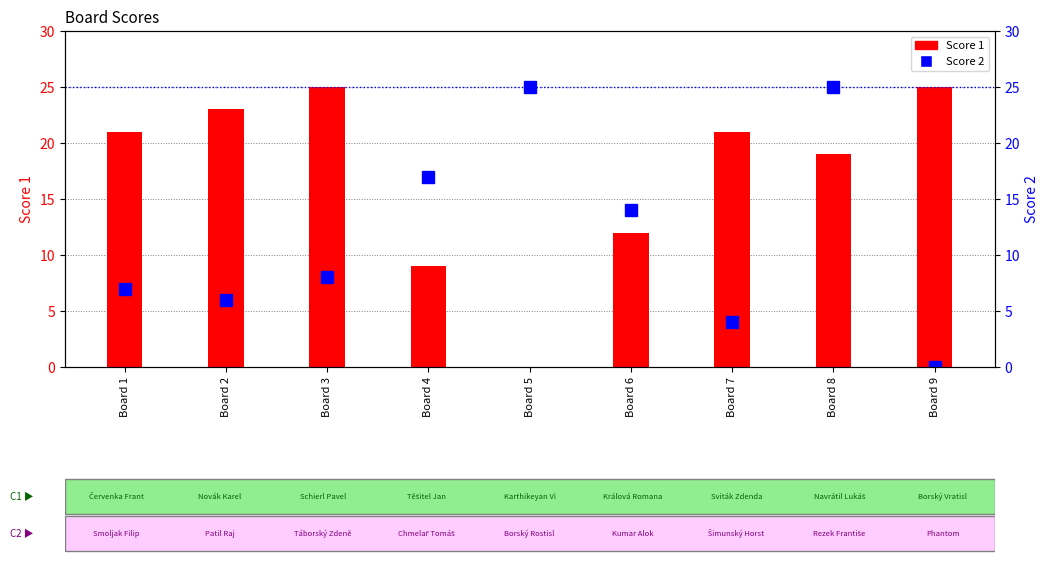

At which category does the chart reach its peak across all series?

Board 3